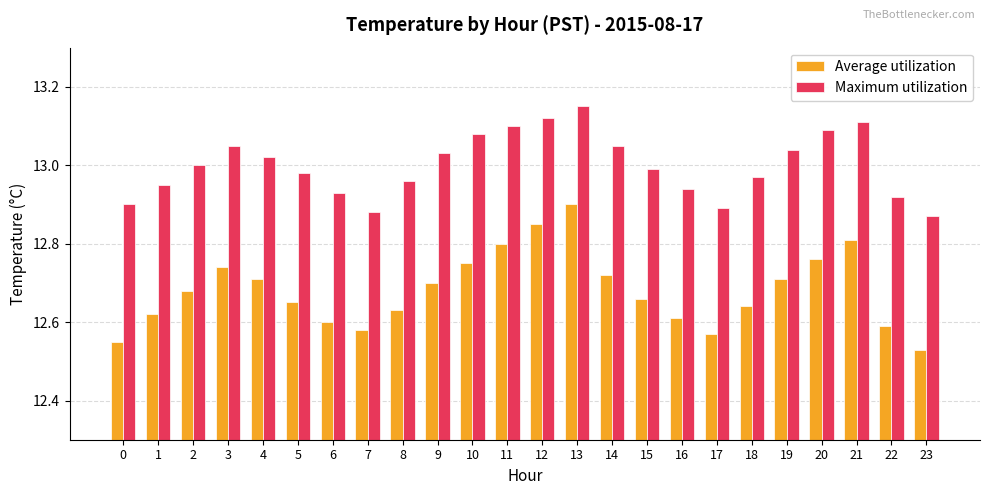

The Average utilization series shows 12.8 at 10. True or false?

True